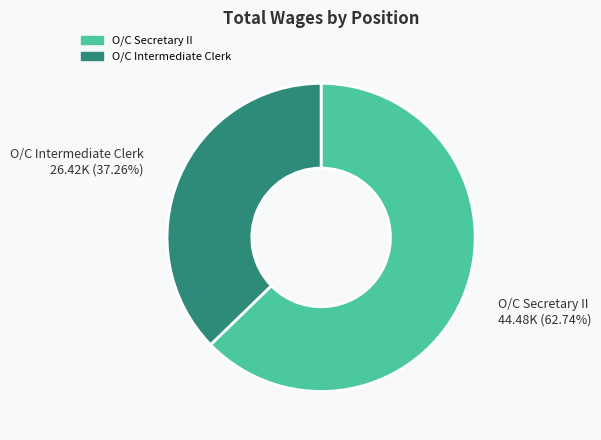

Which category has the biggest portion of the pie?

O/C Secretary II